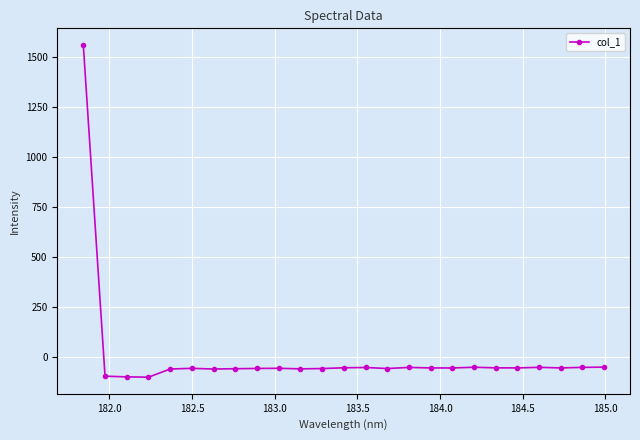

What is the value of the 22nd point from the left?

-52.1